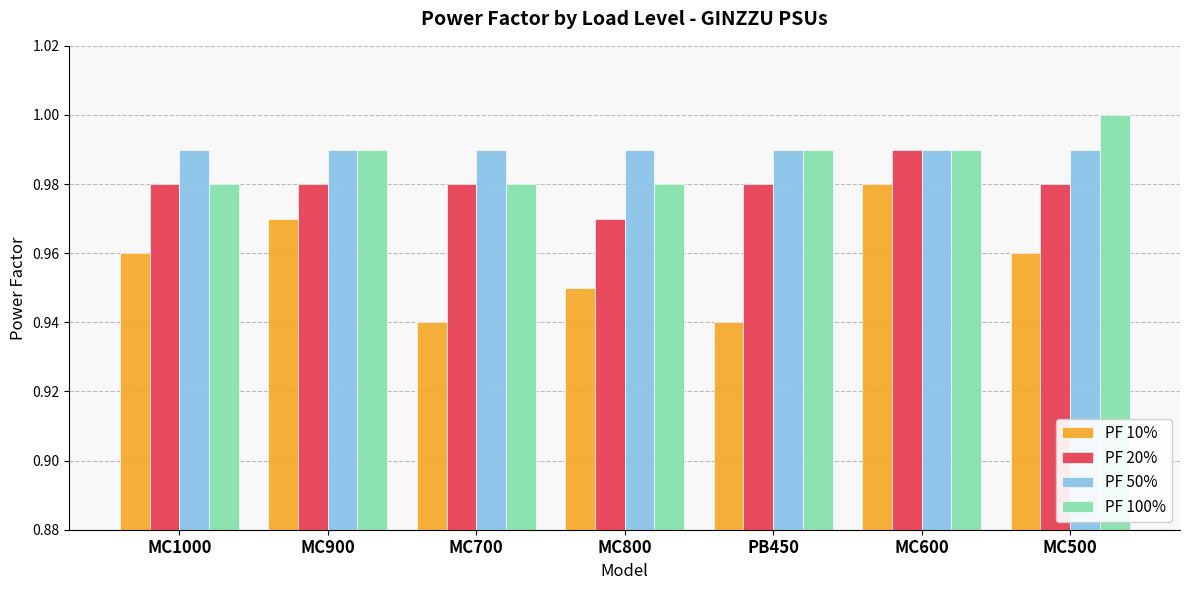

Is the value of PF 50% at MC700 greater than the value of PF 100% at MC500?

No